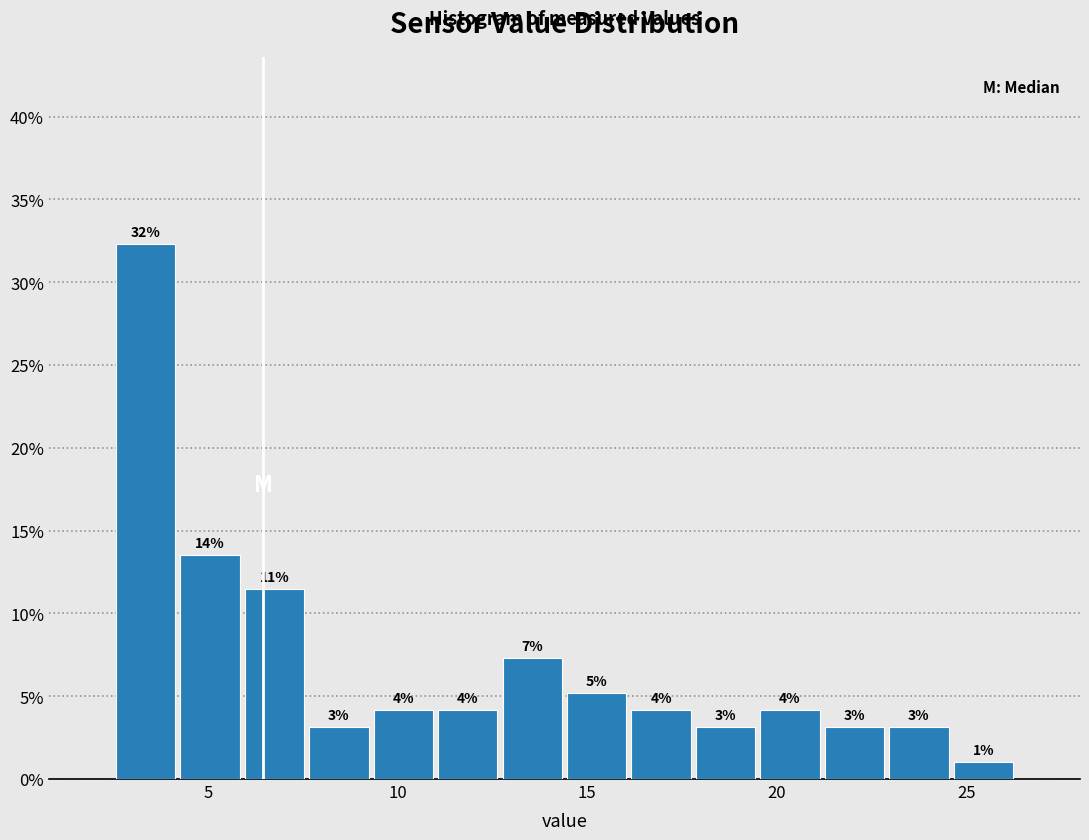

Around what value on the x-axis is the tallest bar? Give the approximate position of its centre, as read against the axis.

3.5